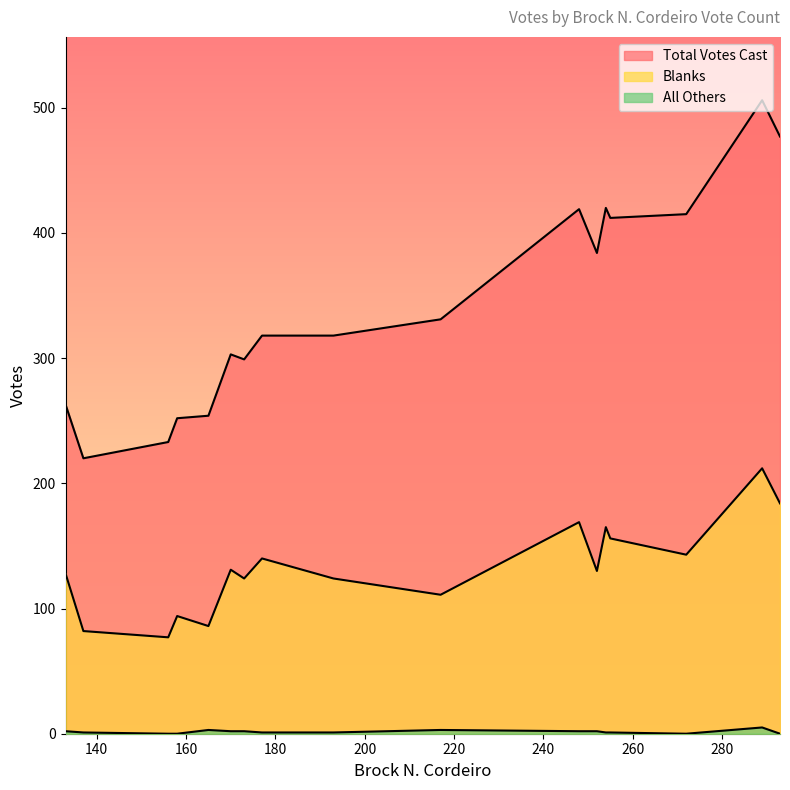

What is the difference between the maximum and minimum values in the Total Votes Cast series?

286